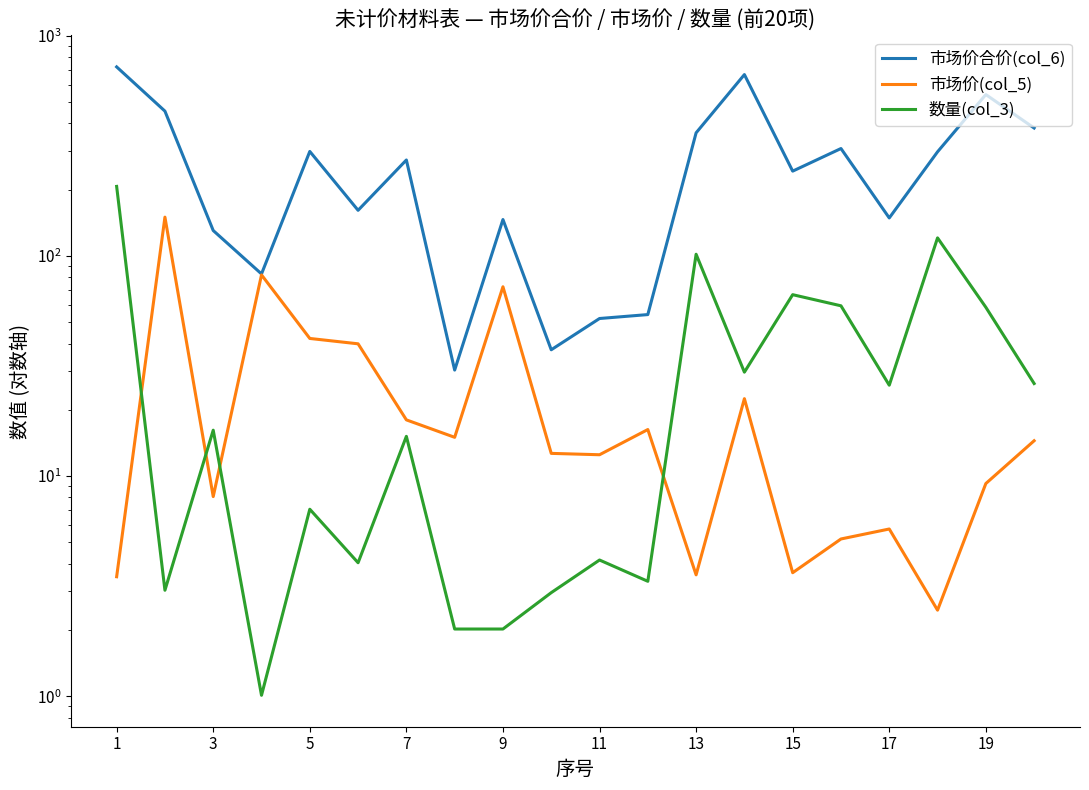

What is the sum of all 市场价(col_5) values?

539.3